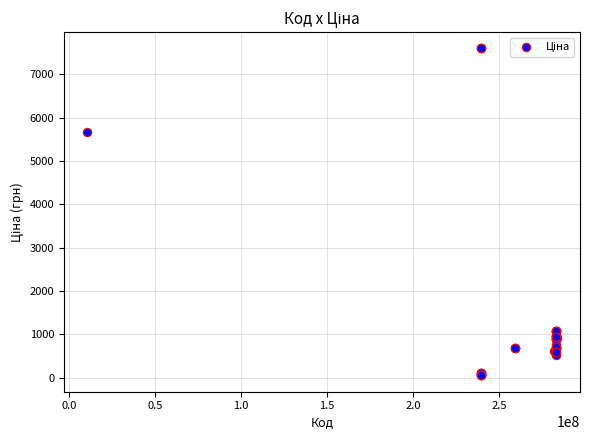

What Y value in the scatter plot is closest to 3826?

5673.8